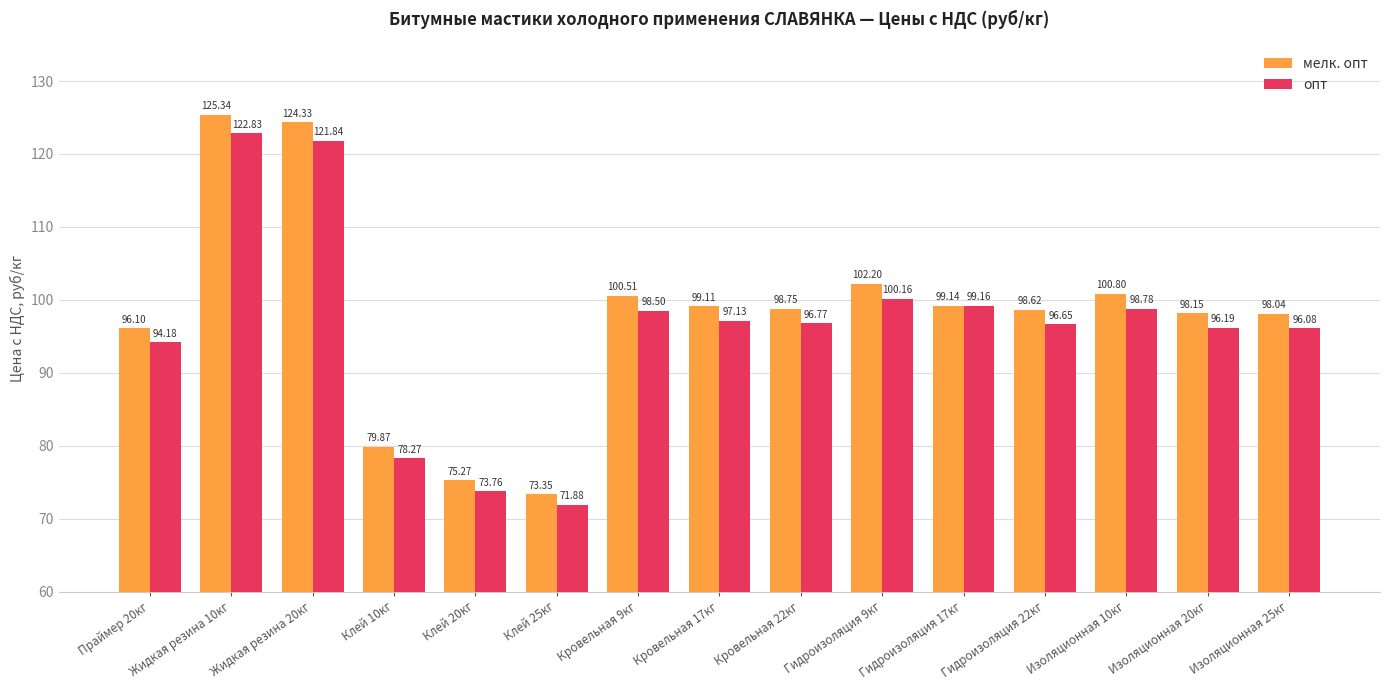

How many bars are there in total?

30